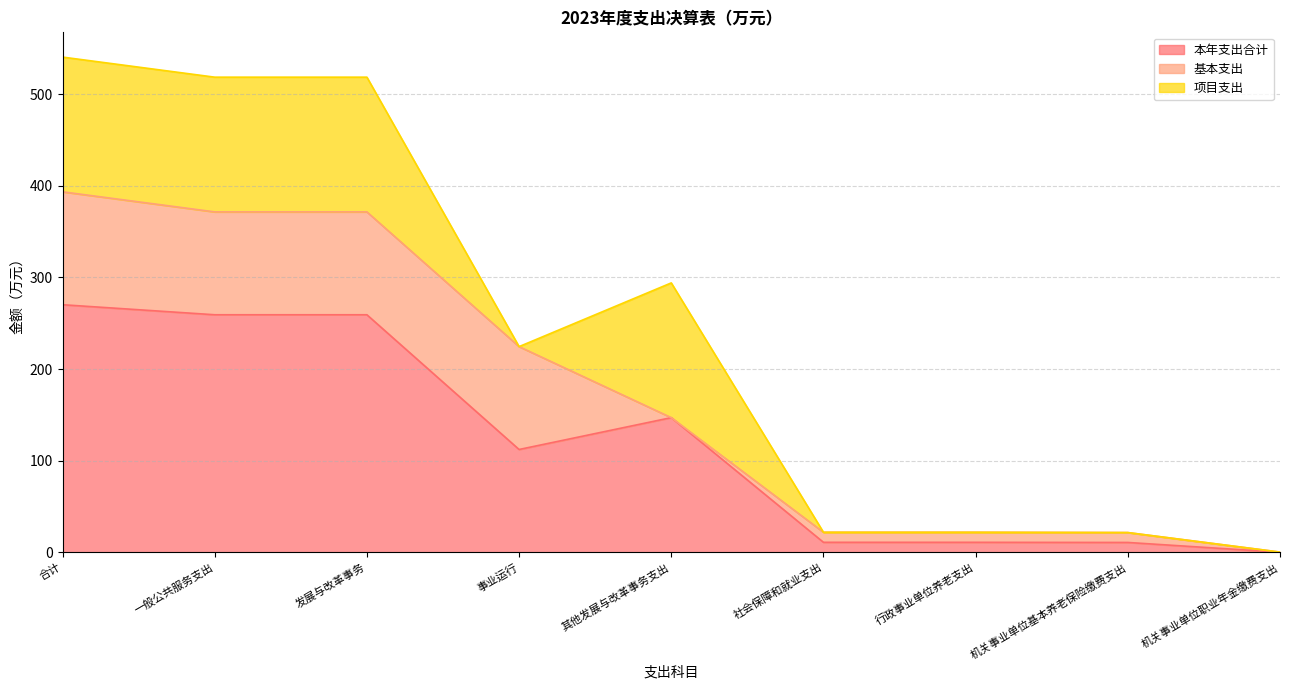

The 基本支出 series shows 17.6 at 社会保障和就业支出. True or false?

False